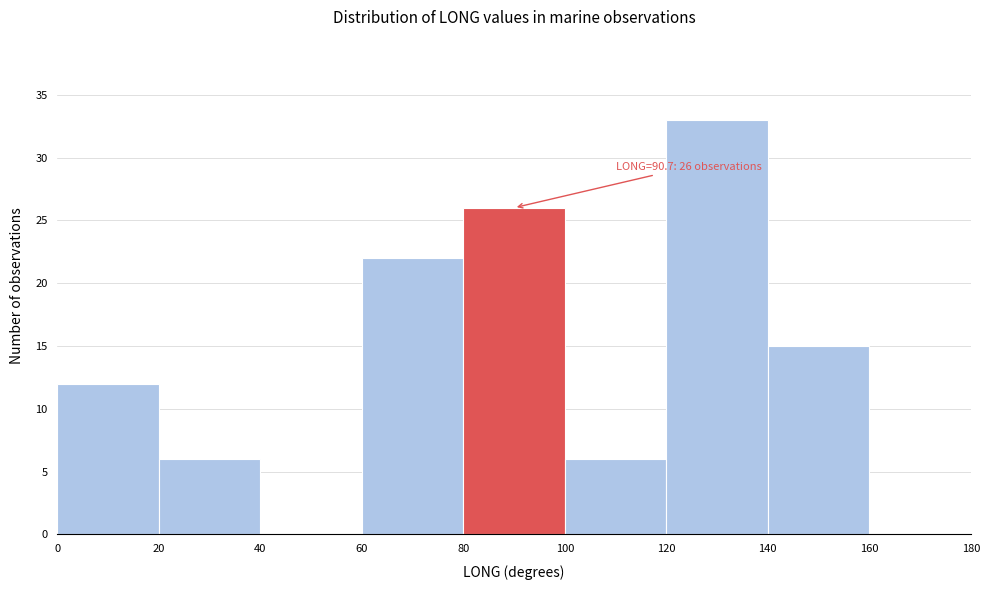

Over which range of the x-axis is the bar tallest?

120 to 140